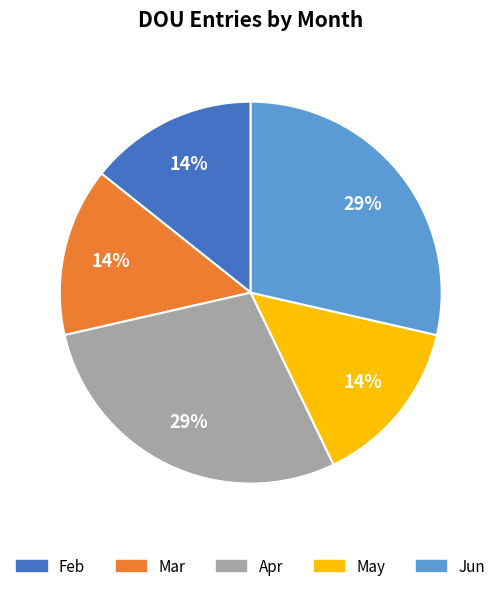

To the nearest percent, what is the average slice percentage?

20%